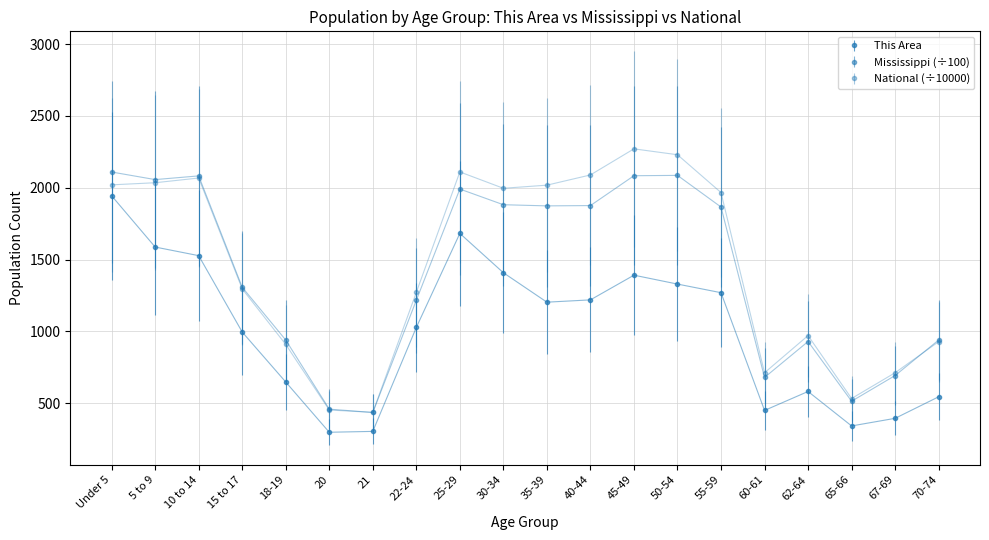

How many lines are shown in the chart?

3